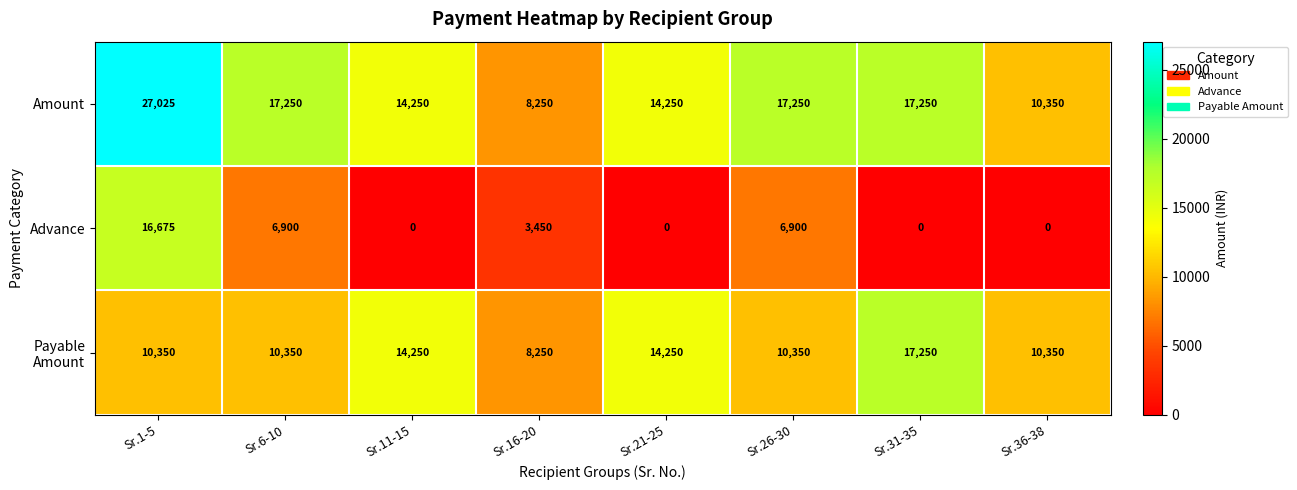

What is the highest value of the Amount series?

27025